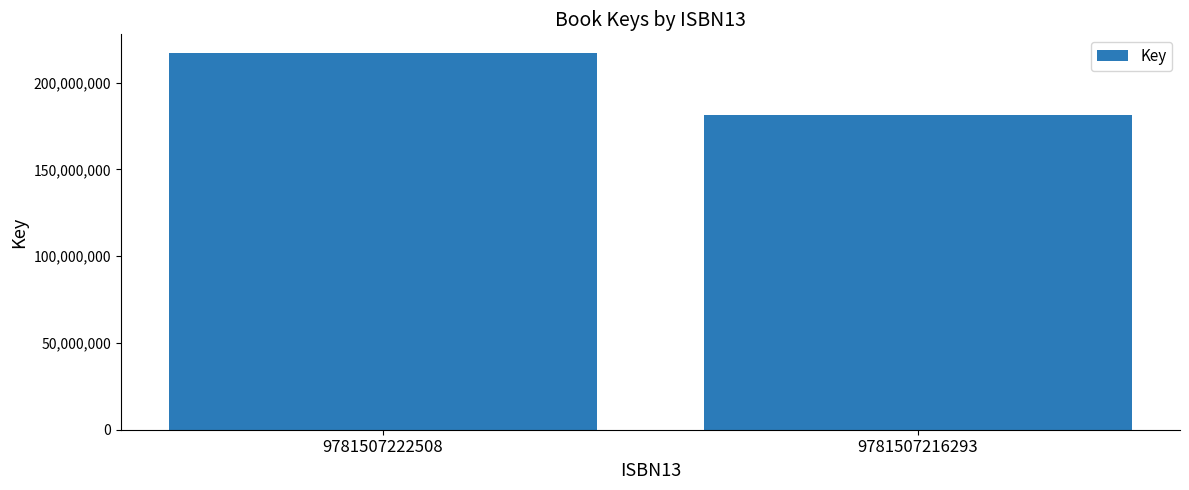

Rank the categories by value from lowest to highest.

9781507216293, 9781507222508